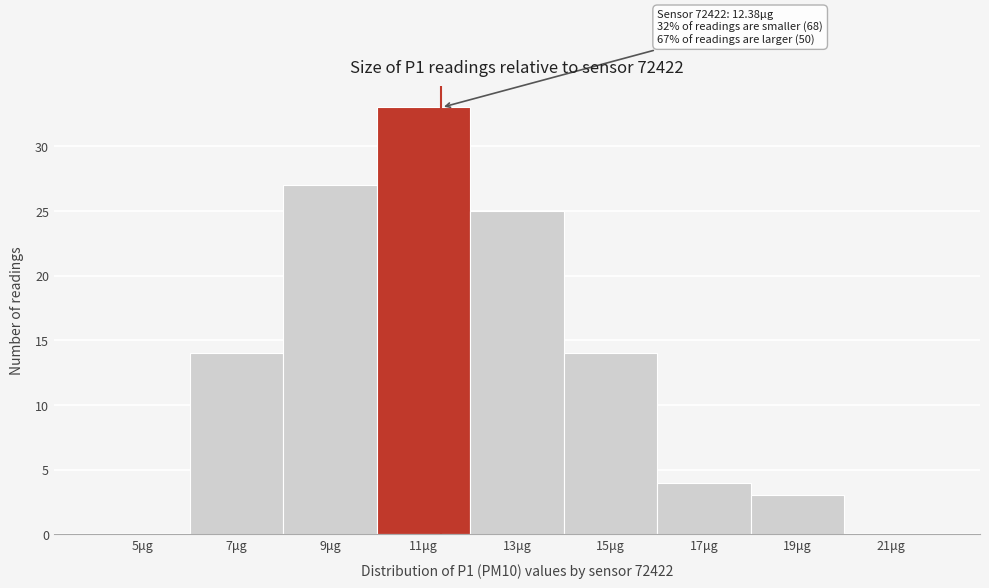

Reading left to right, extract all data points from this chart.

5μg=0	7μg=14	9μg=27	11μg=33	13μg=25	15μg=14	17μg=4	19μg=3	21μg=0